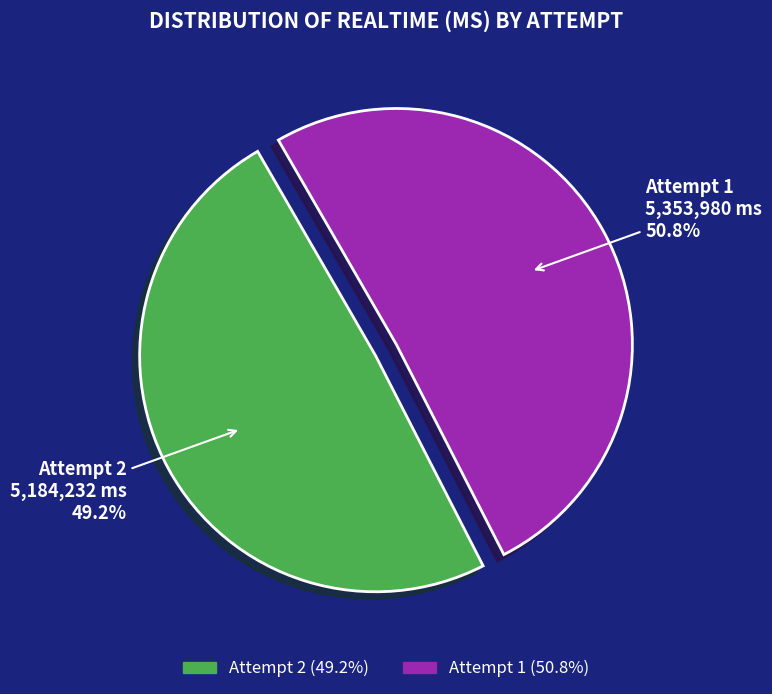

Which slice represents more than half of the pie?

Attempt 1